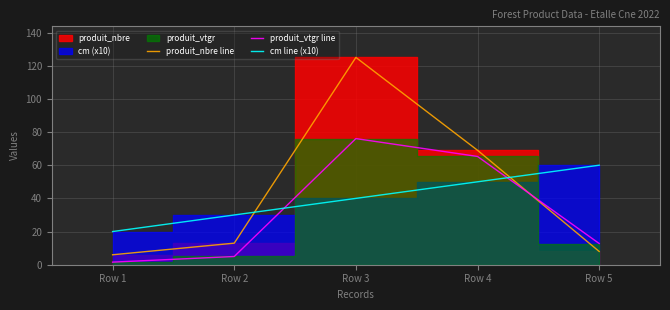

True or false: produit_nbre line and cm line (x10) cross at least once.

True